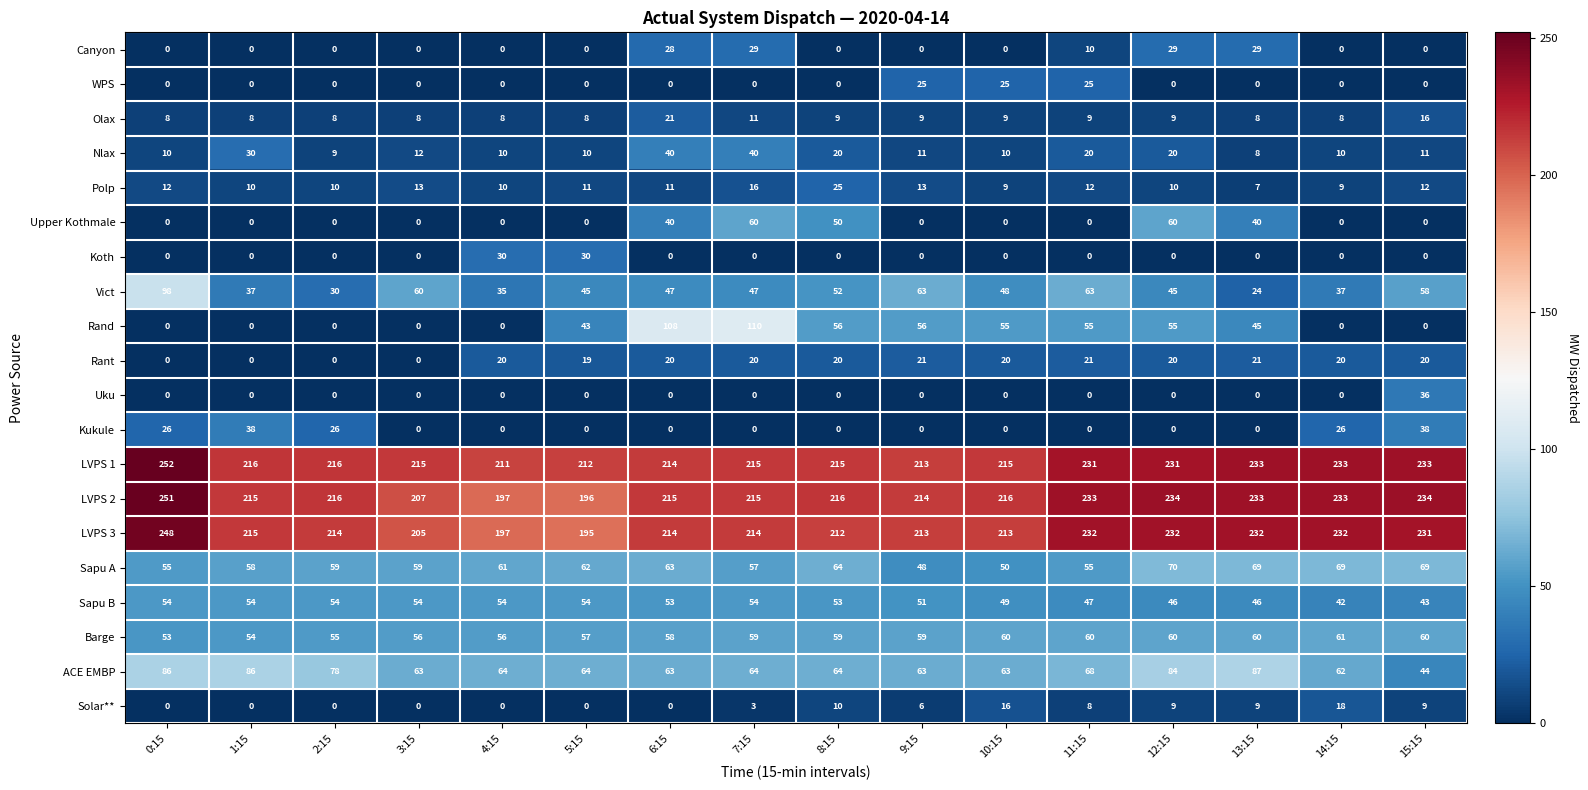

Count the number of data series in this chart.

20